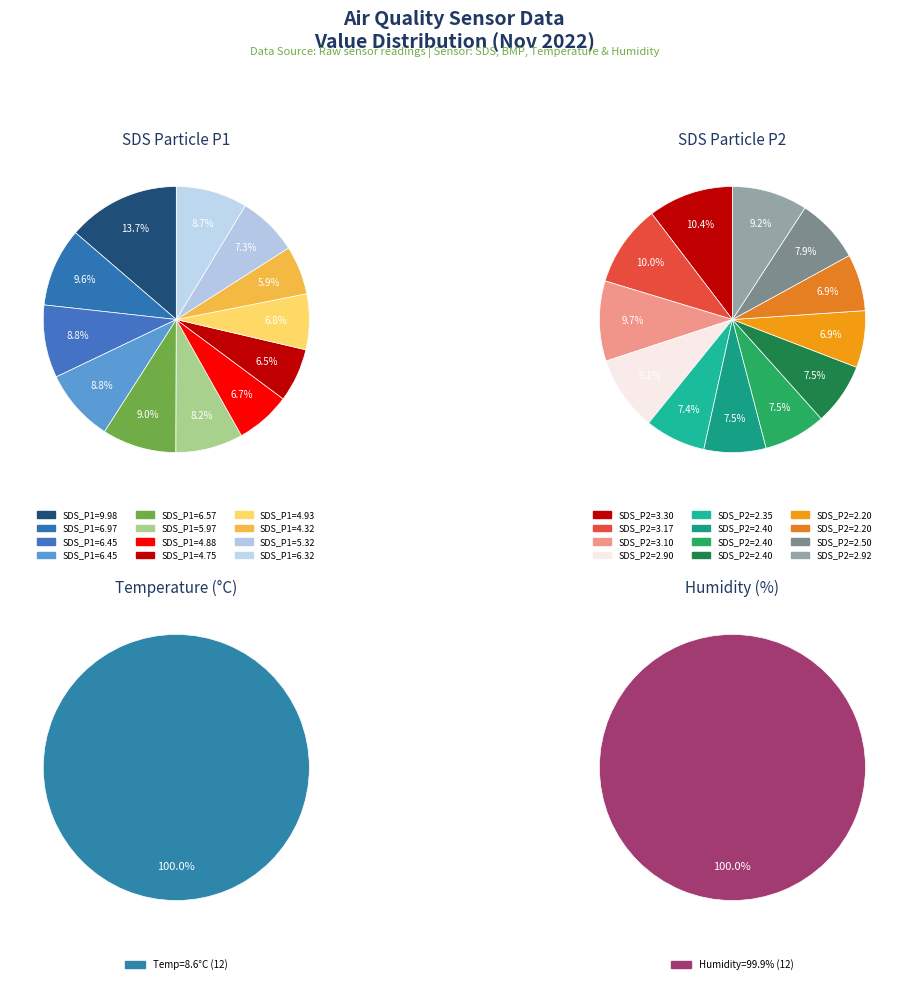

To the nearest percent, what portion does 5 represent?

8%